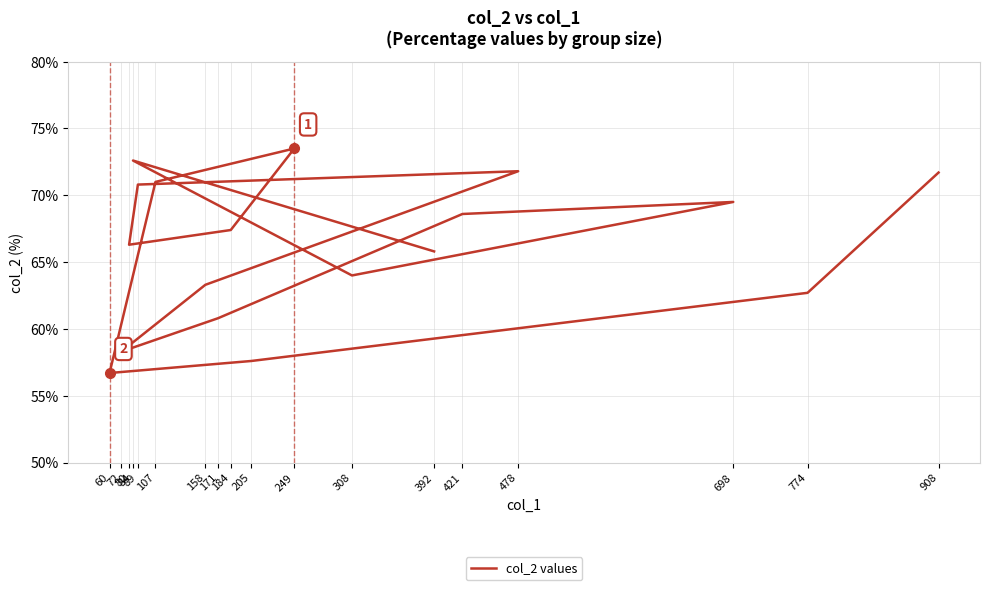

Which label corresponds to the smallest value in the chart?

60